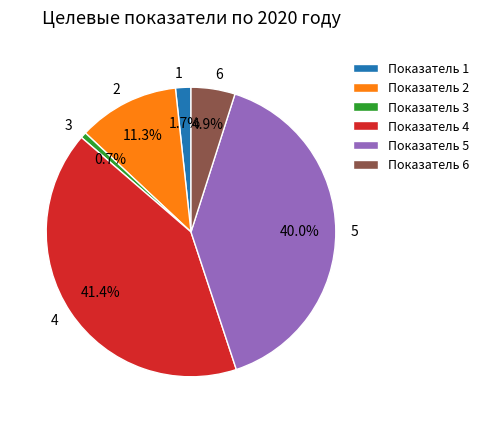

Between 6 and 4, which is larger?

4